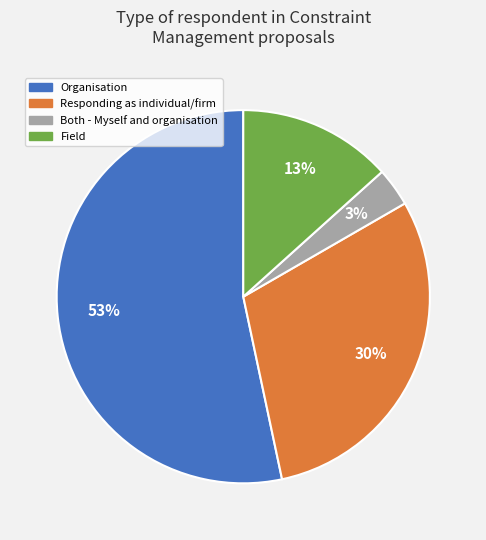

How many segments does this pie chart have?

4